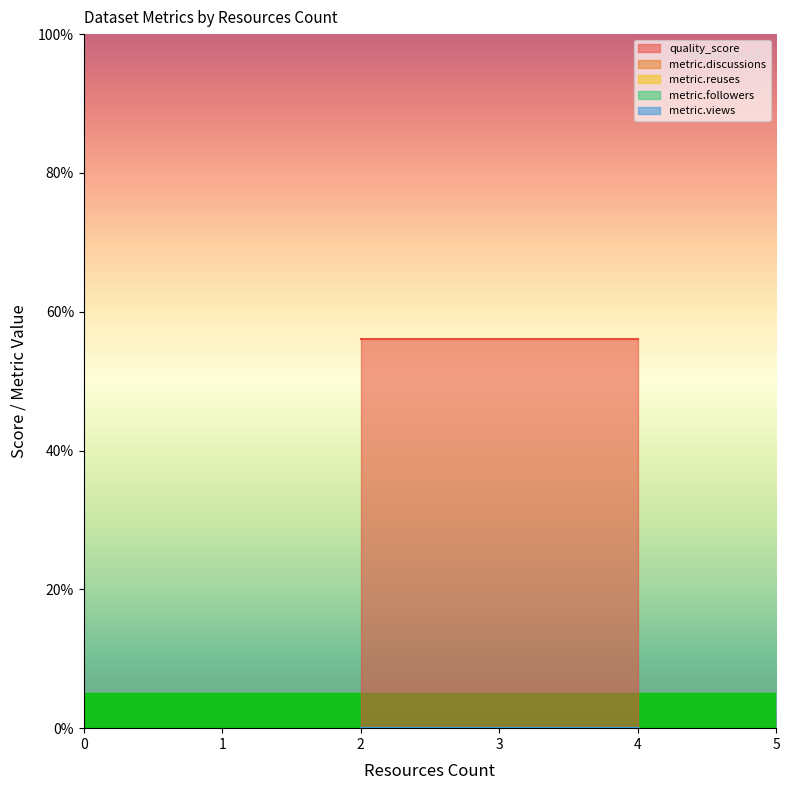

True or false: metric.reuses and metric.followers intersect in this chart.

False